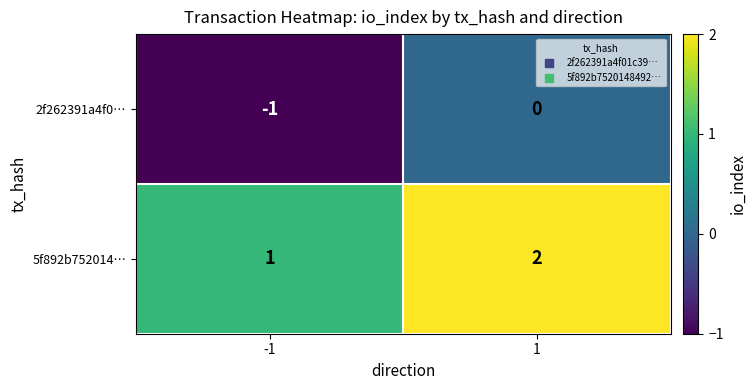

Is the value of 2f262391a4f0… at -1 greater than the value of 5f892b752014… at 1?

No